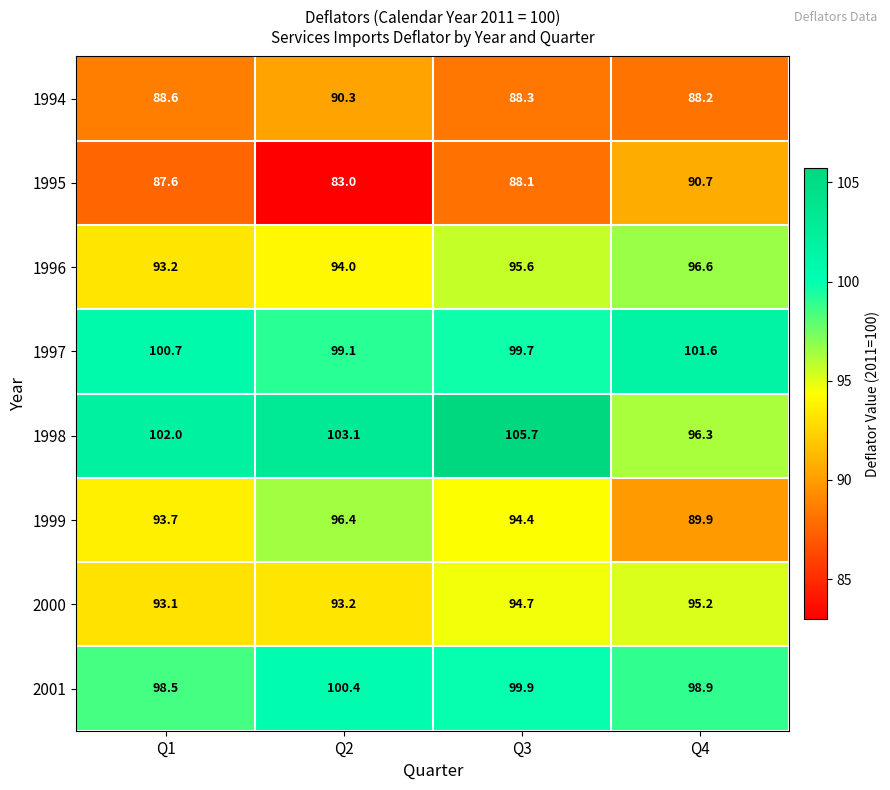

Which series has the widest spread of values?

1998